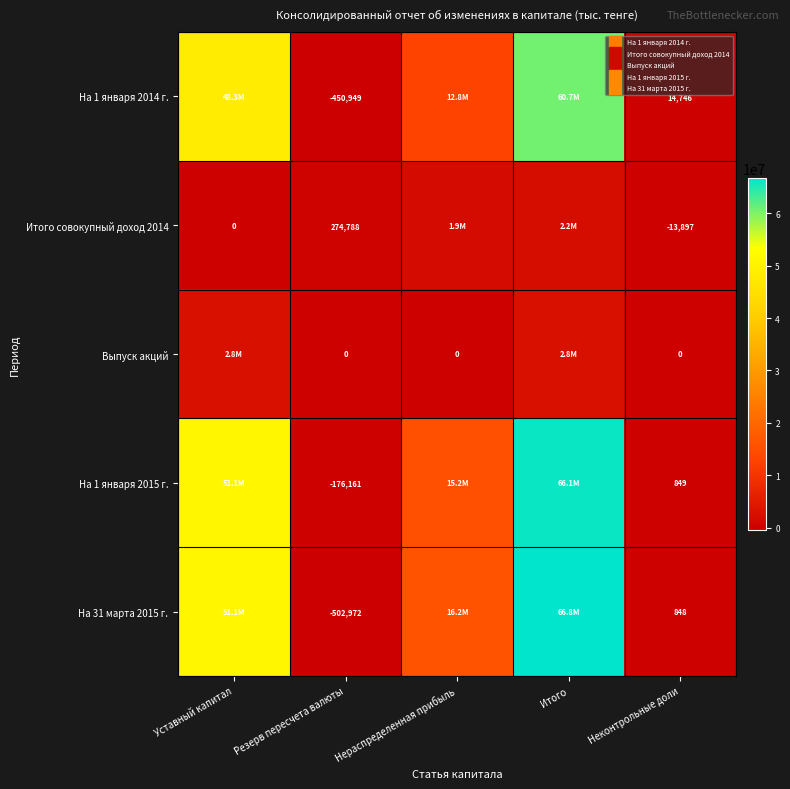

At how many categories does at least one series exceed 60631193?

1